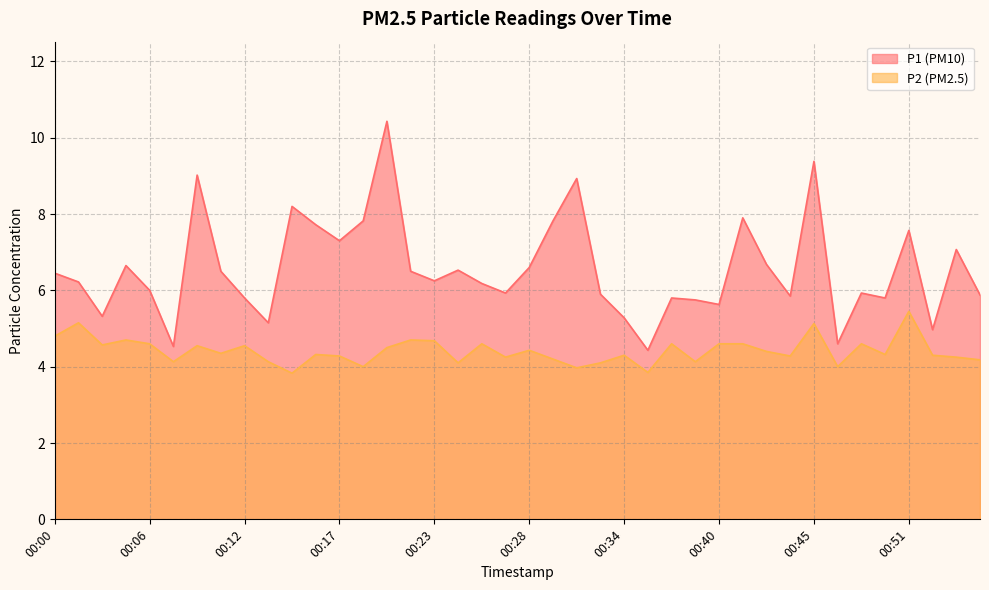

At which label is P1 closest to 7?

00:53